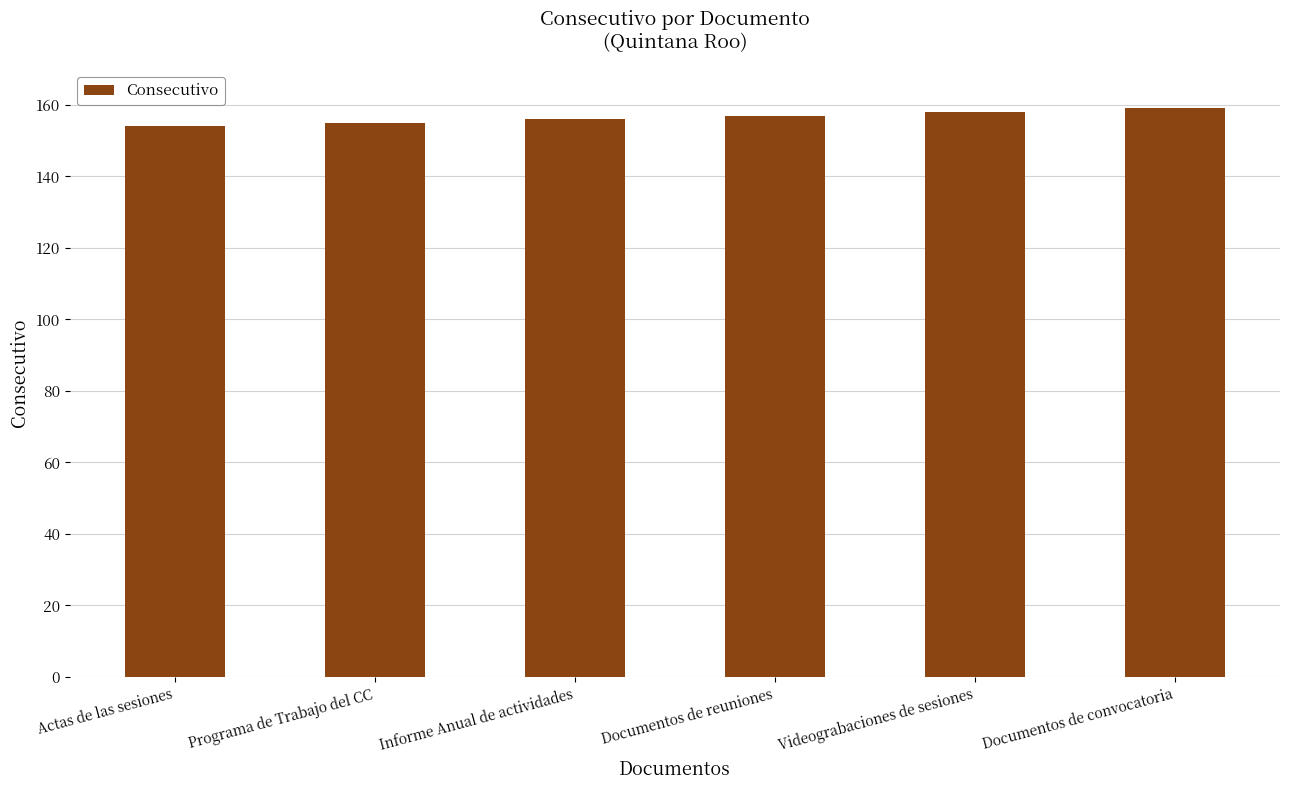

Reading left to right, transcribe all the data shown in this chart.

Actas de las sesiones=154	Programa de Trabajo del CC=155	Informe Anual de actividades=156	Documentos de reuniones=157	Videograbaciones de sesiones=158	Documentos de convocatoria=159